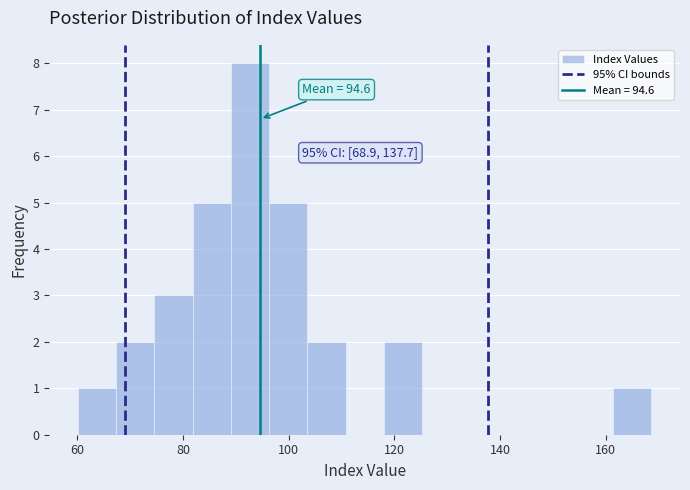

Read against the x-axis, roughly where is the centre of the tallest bar?

92